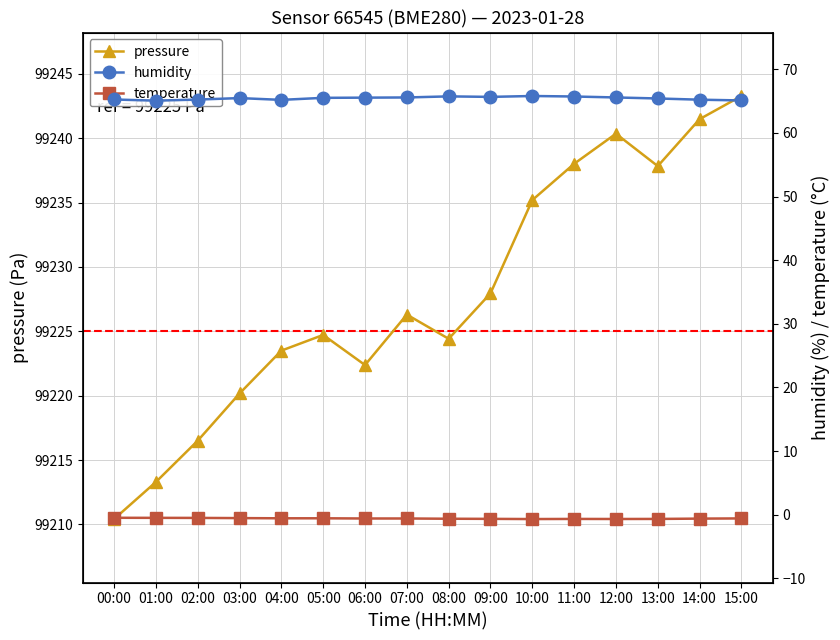

What is the minimum value for temperature?

-0.7